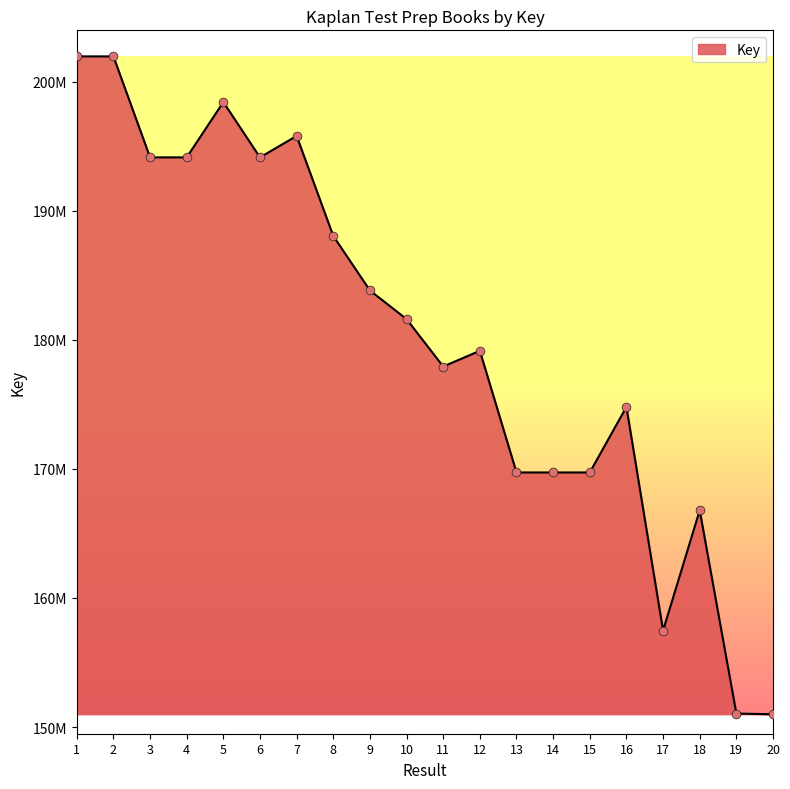

What is the change in value from 8 to 9?

-4222884